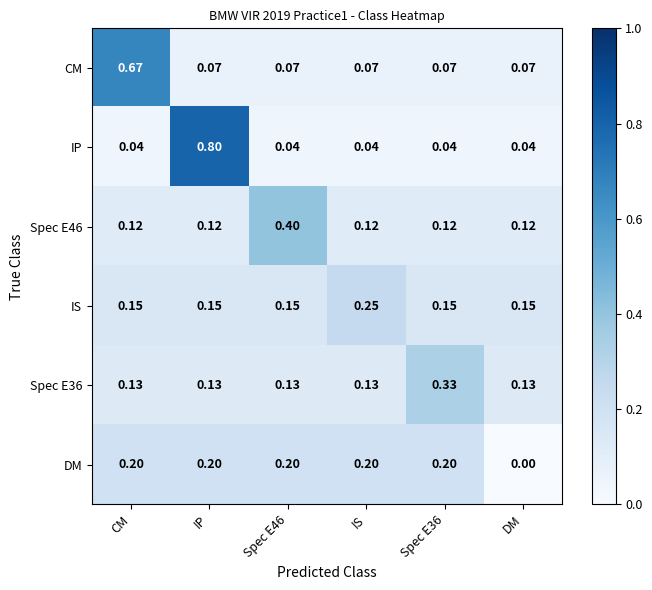

Which category has the lowest value across all series?

DM